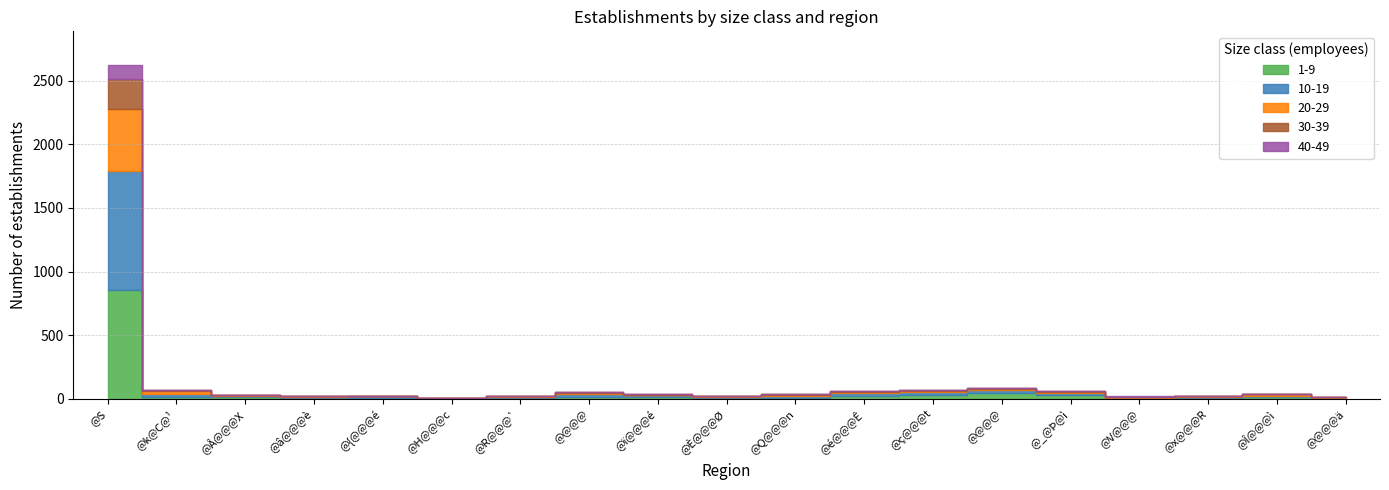

What is the label of the 12th point from the left?

@é@@@Ê